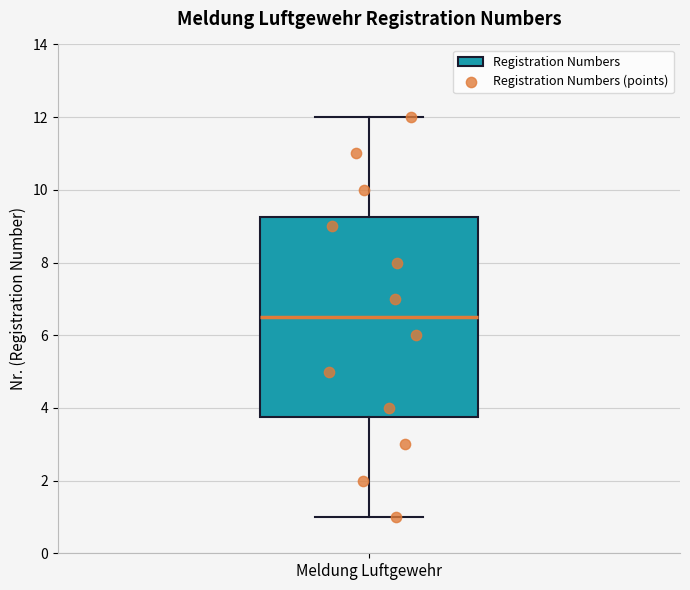

Read this box plot against the y-axis: the position of the median line, the range covered by the box, and the ends of both whiskers. The values are not printed on the chart, so give them approximately, as read against the axis.

median 6.6, box 3.8 to 9.2, whiskers 1.0 to 12.0